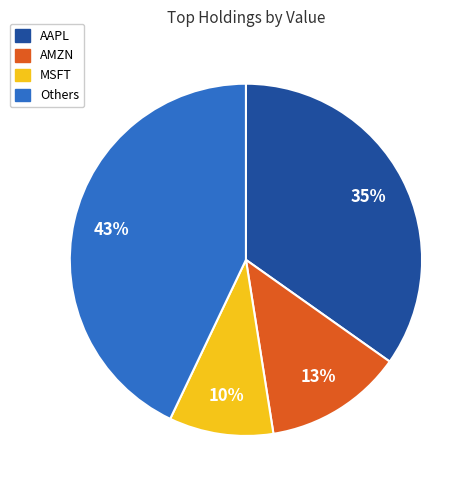

Is there any slice that represents more than half of the pie?

No